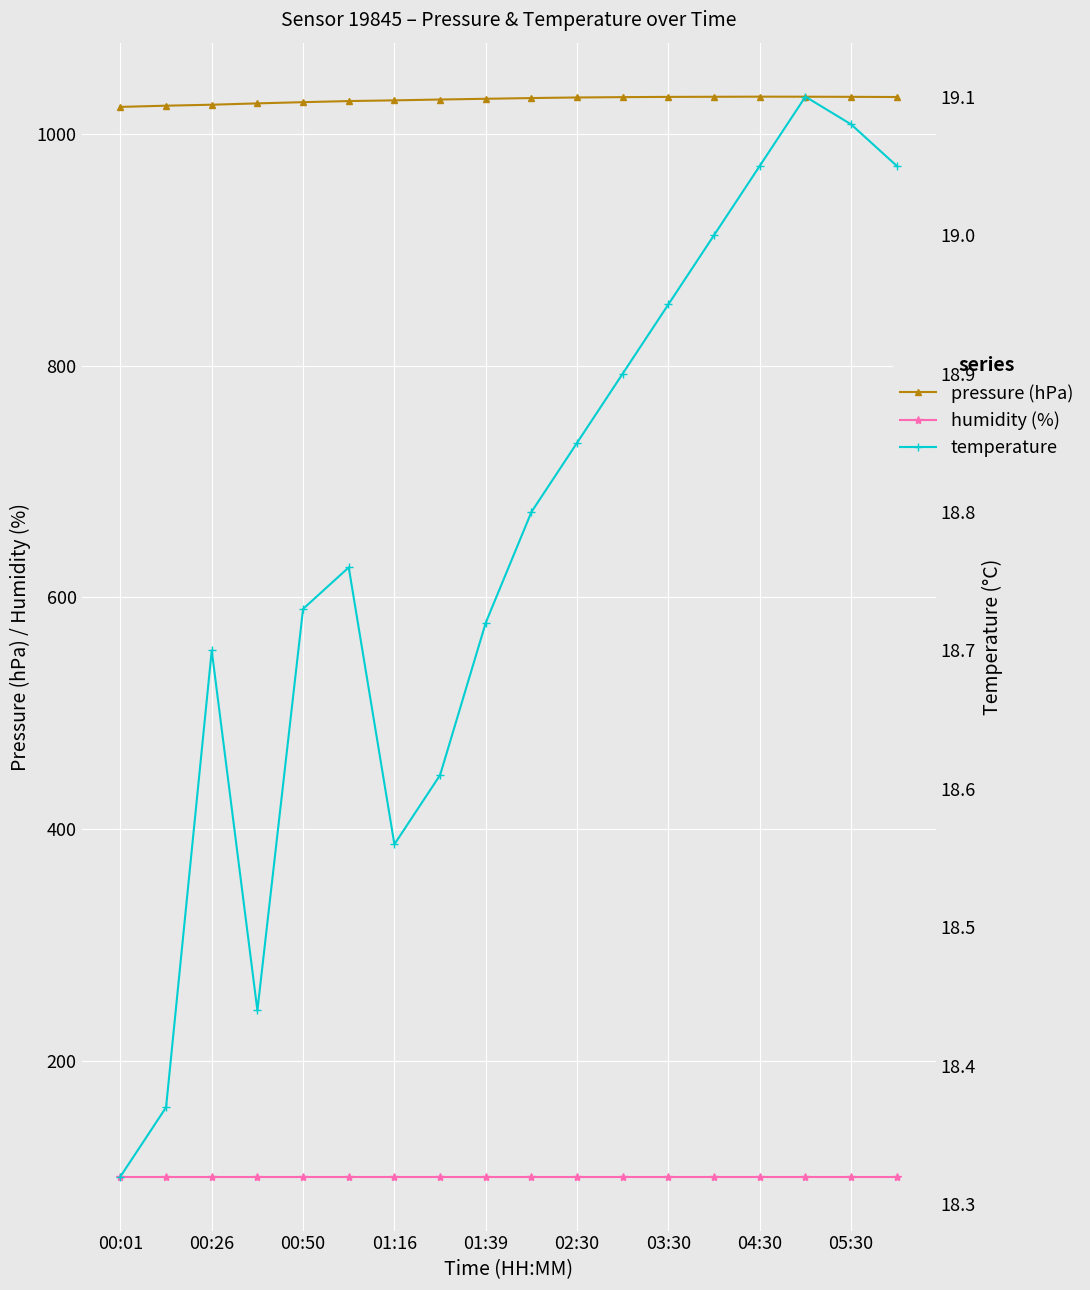

Reading left to right, extract all data points from this chart.

pressure (hPa): 1023.4	1024.4	1025.2	1026.4	1027.4	1028.4	1029.0	1029.7	1030.4	1031.0	1031.5	1031.8	1032.0	1032.1	1032.2	1032.2	1032.0	1031.9
humidity (%): 100.0	100.0	100.0	100.0	100.0	100.0	100.0	100.0	100.0	100.0	100.0	100.0	100.0	100.0	100.0	100.0	100.0	100.0
temperature: 18.3	18.4	18.7	18.4	18.7	18.8	18.6	18.6	18.7	18.8	18.9	18.9	18.9	19.0	19.1	19.1	19.1	19.1